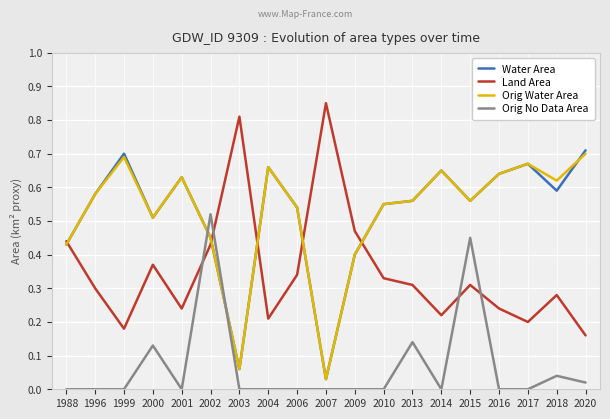

True or false: Land Area has a value of 0.3 at 2010.

True